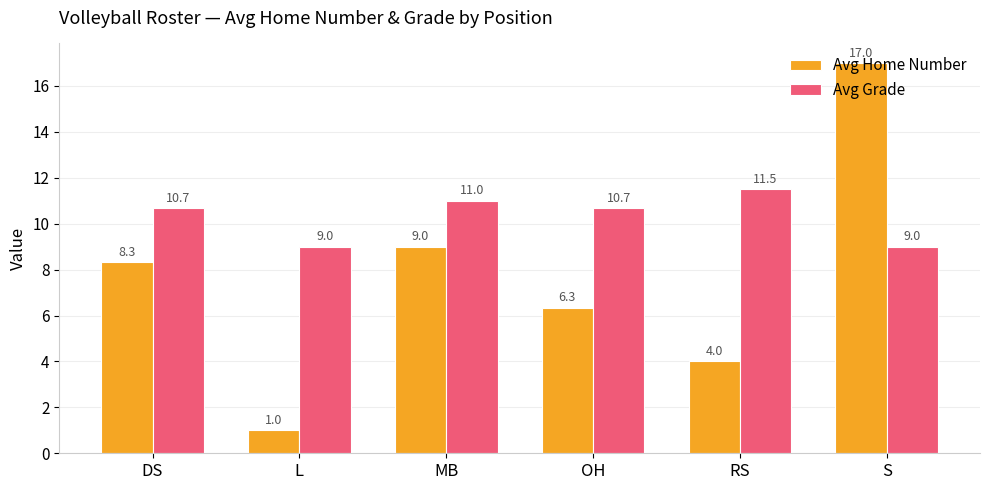

At OH, list the series in order from largest to smallest.

Avg Grade, Avg Home Number